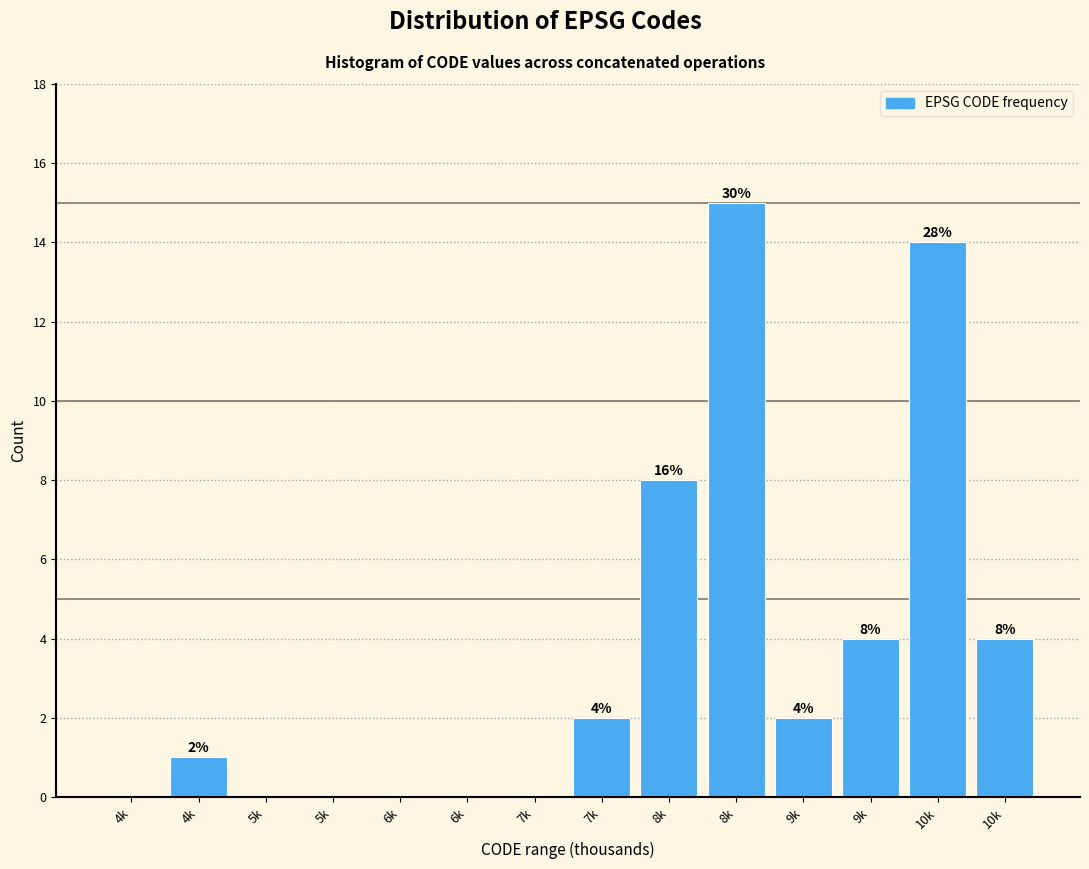

How many values are above zero?

8